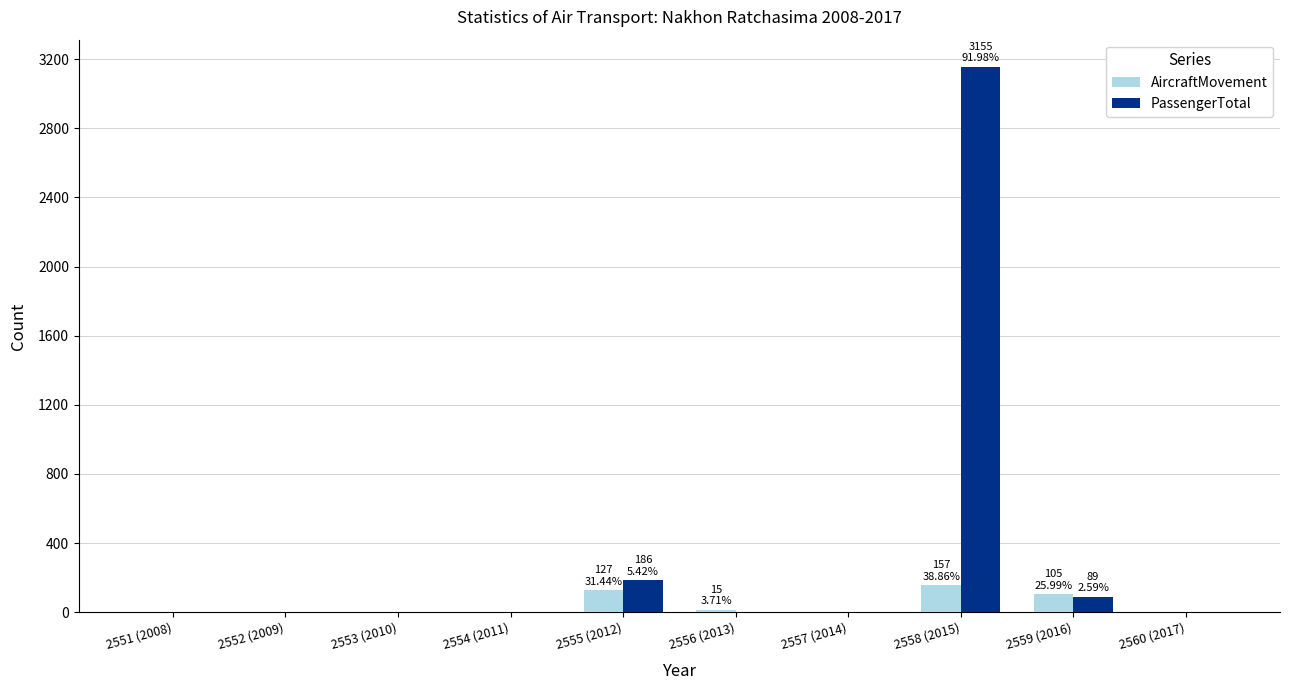

Where is PassengerTotal nearest to the value 1577?

2555 (2012)